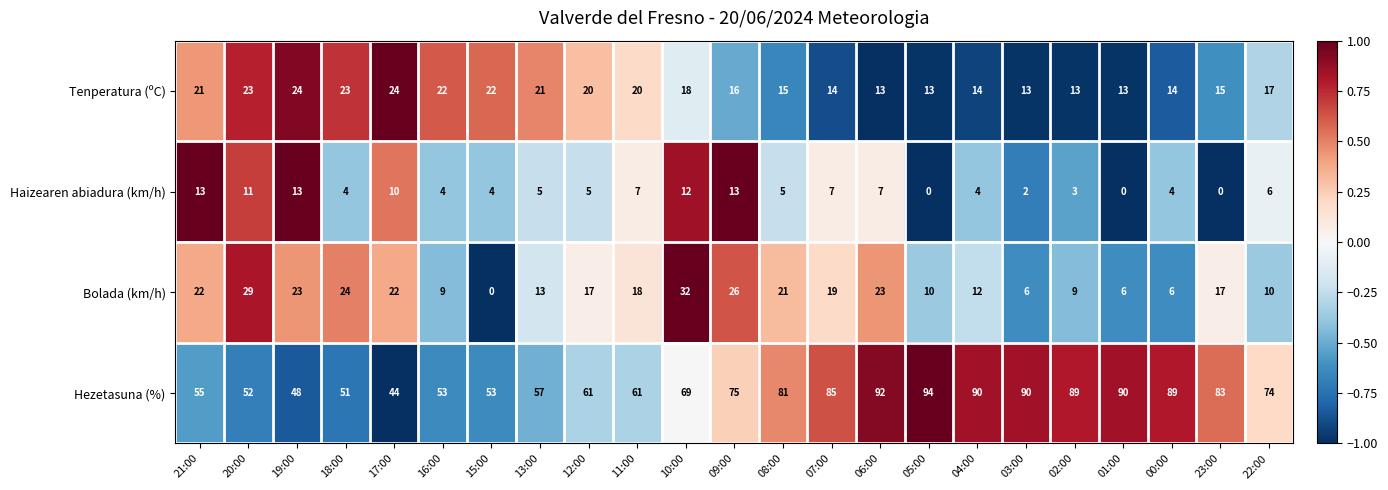

What is the difference between the maximum and minimum values in the Haizearen abiadura (km/h) series?

13